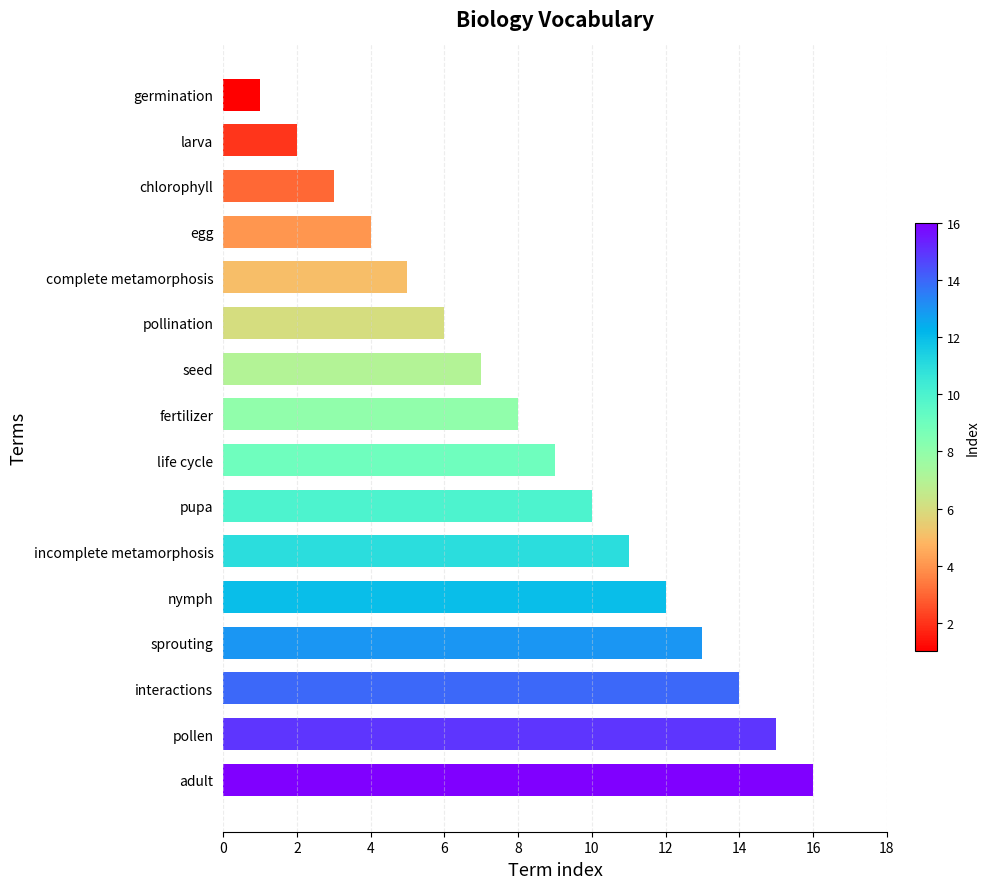

What position from the bottom is seed?

10